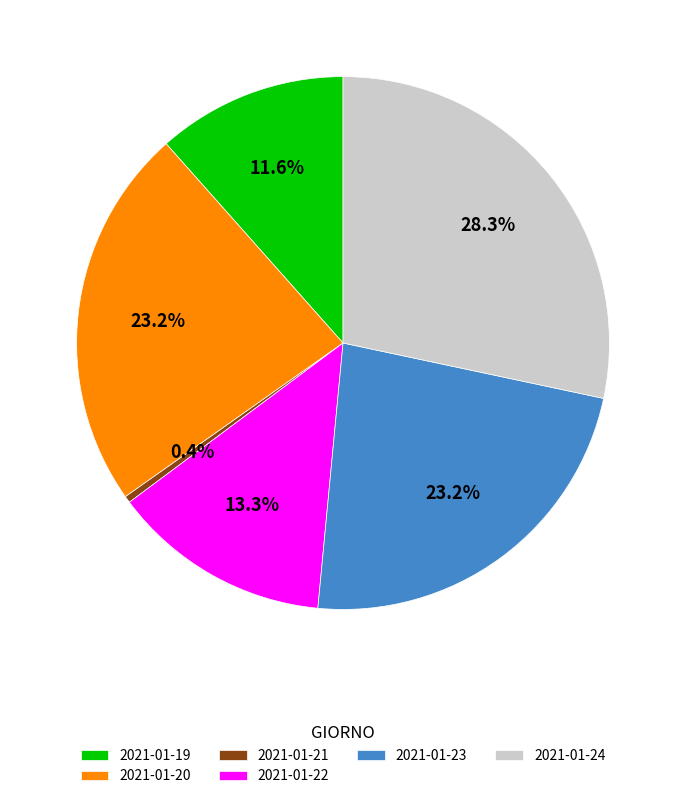

Is the sum of 2021-01-22 and 2021-01-24 greater than half?

No